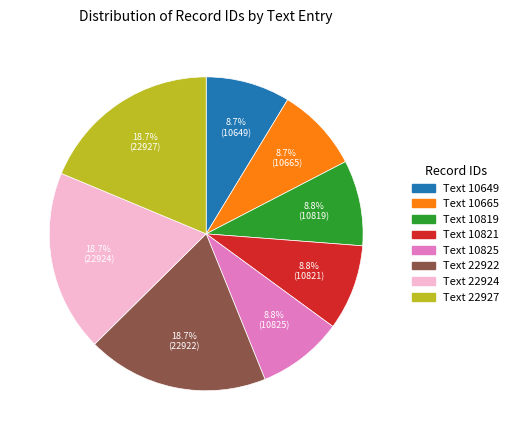

Is there a majority slice in this chart?

No